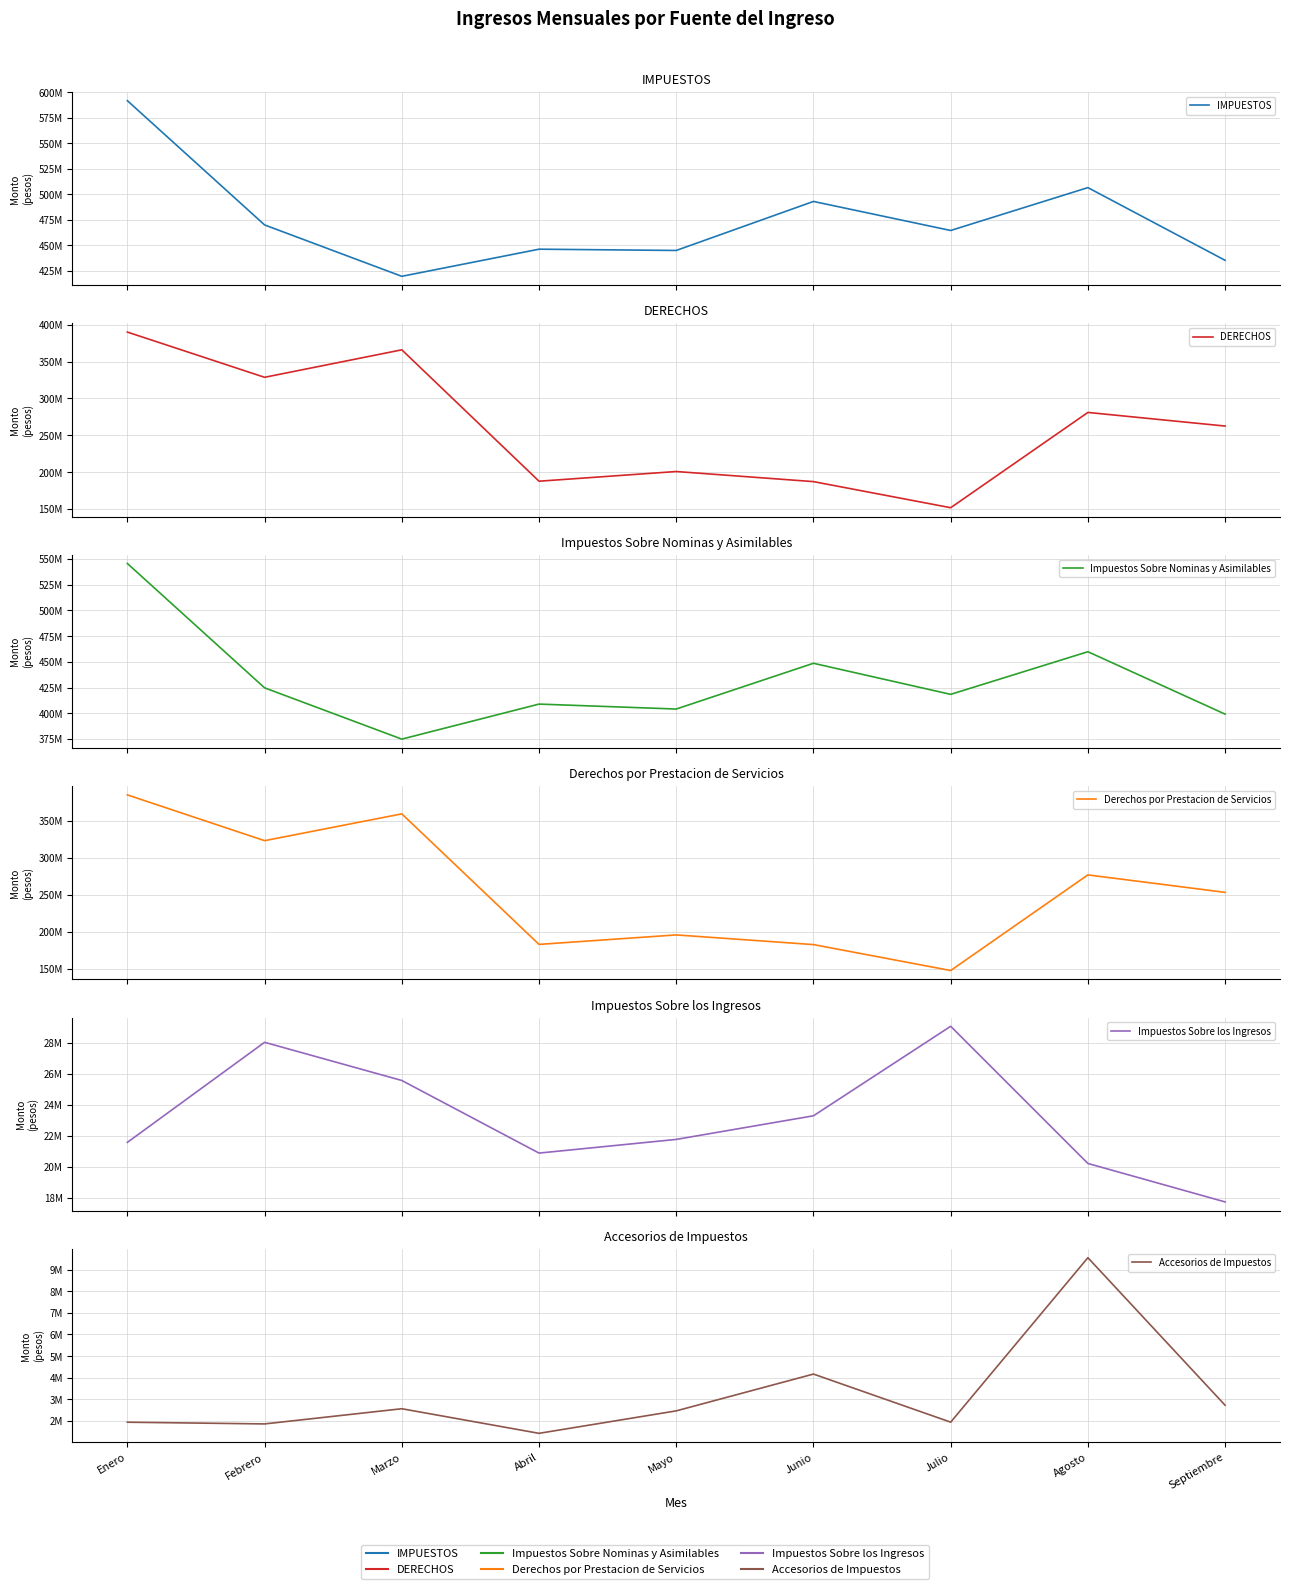

Which label corresponds to the largest value in the chart?

Enero